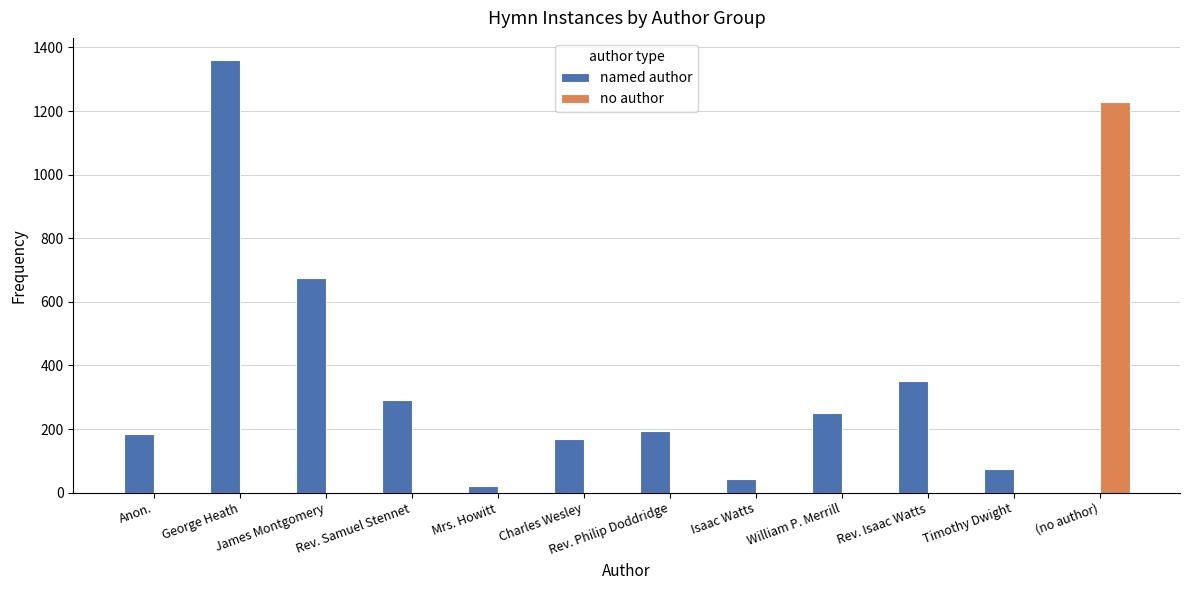

How many positive values does the named author series have?

11